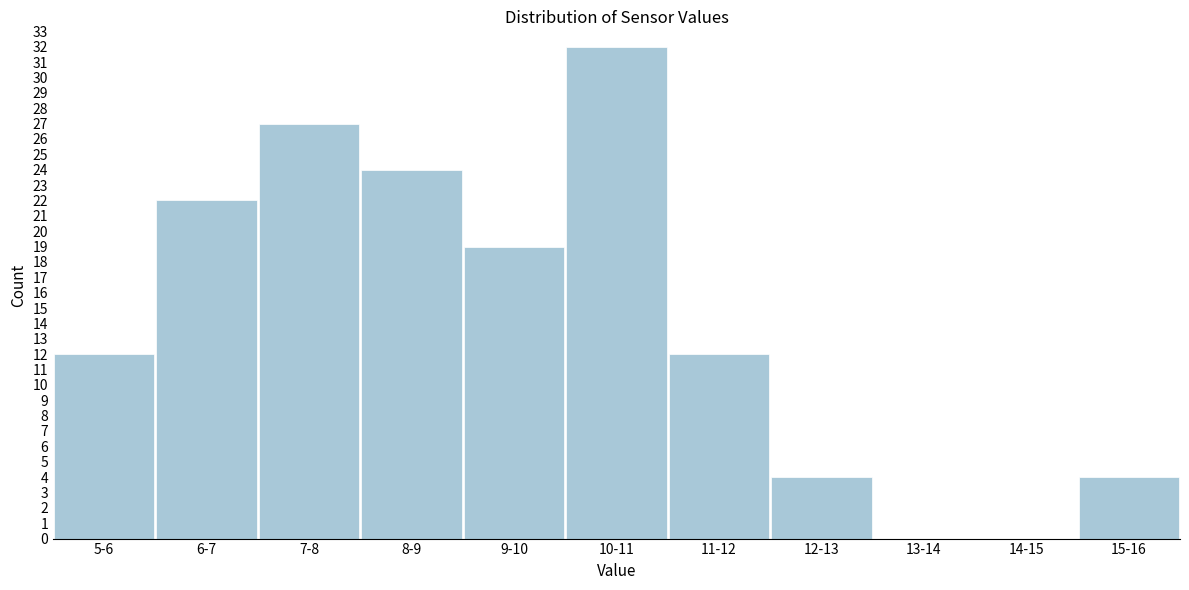

Reading left to right, what are all the values shown in this chart?

5-6=12	6-7=22	7-8=27	8-9=24	9-10=19	10-11=32	11-12=12	12-13=4	13-14=0	14-15=0	15-16=4